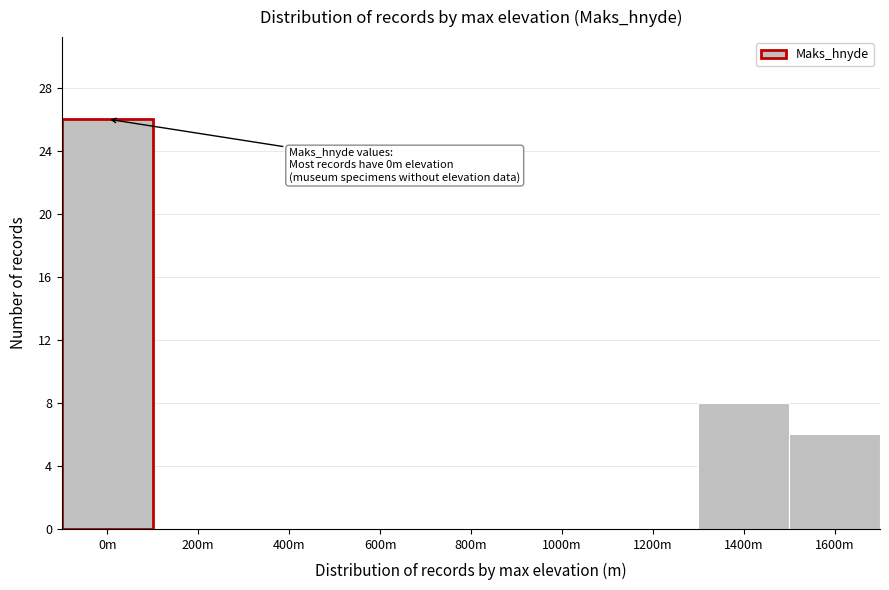

Reading right to left, list all the values displayed in this chart.

1600m=6	1400m=8	1200m=0	1000m=0	800m=0	600m=0	400m=0	200m=0	0m=26